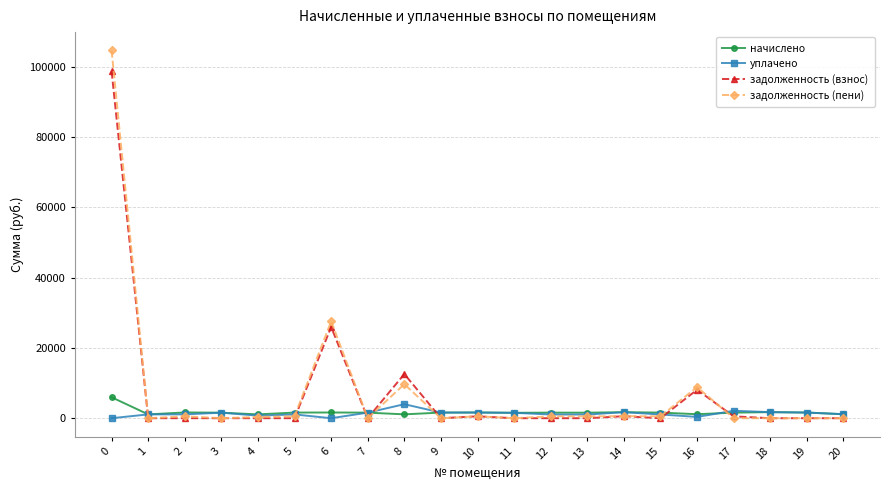

What is the maximum value for задолженность (взнос)?

98629.0